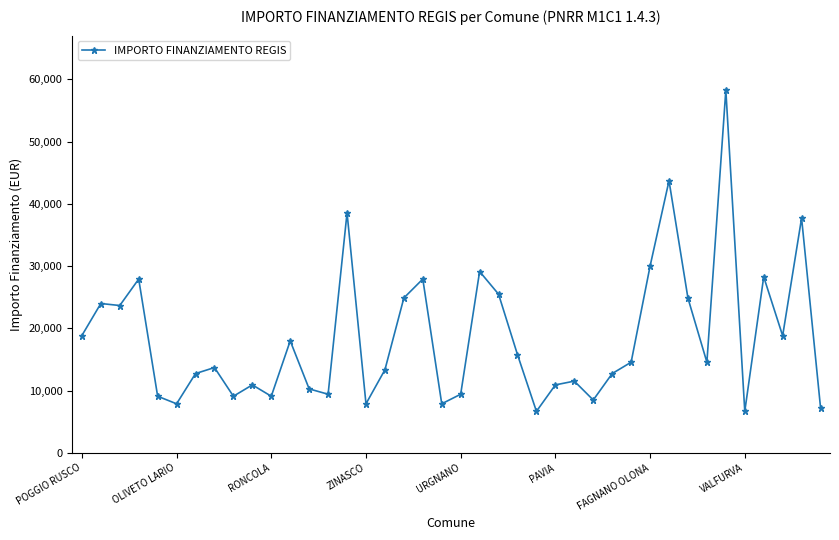

What is the value of the 5th point from the left?

9105